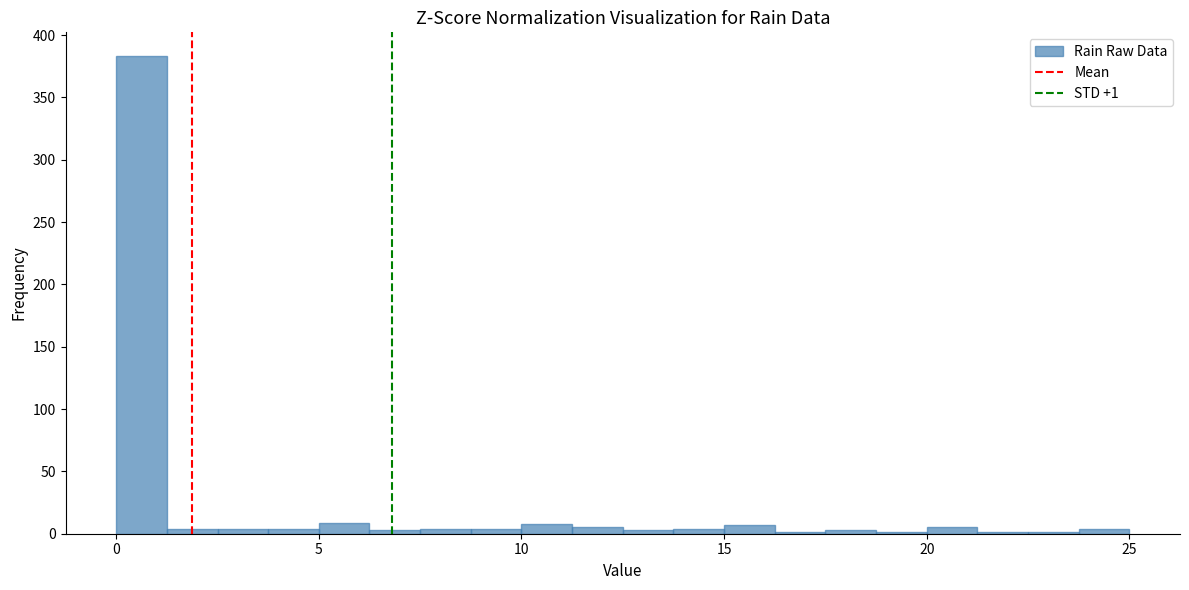

Around what value on the x-axis is the tallest bar? Give the approximate position of its centre, as read against the axis.

0.5